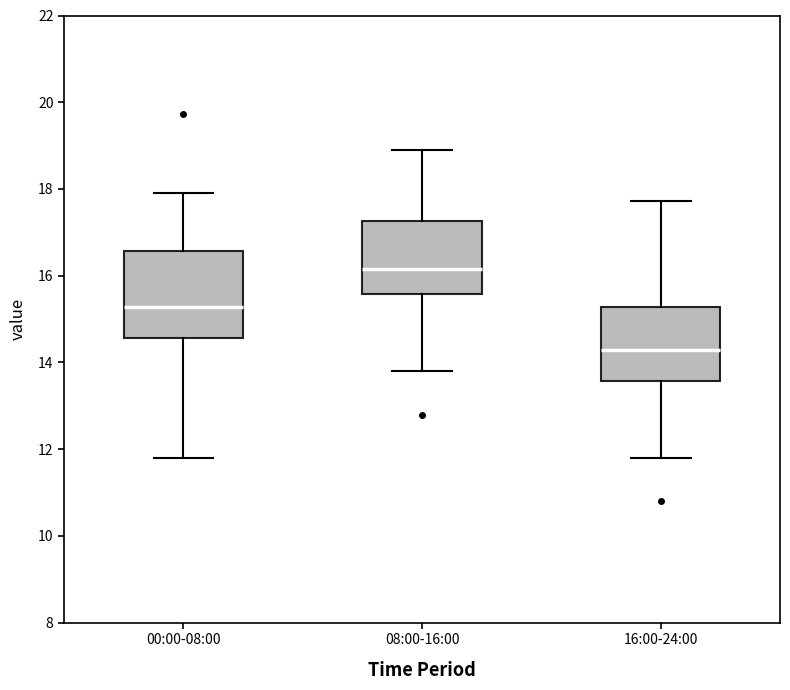

Which box's median line is the highest?

08:00-16:00